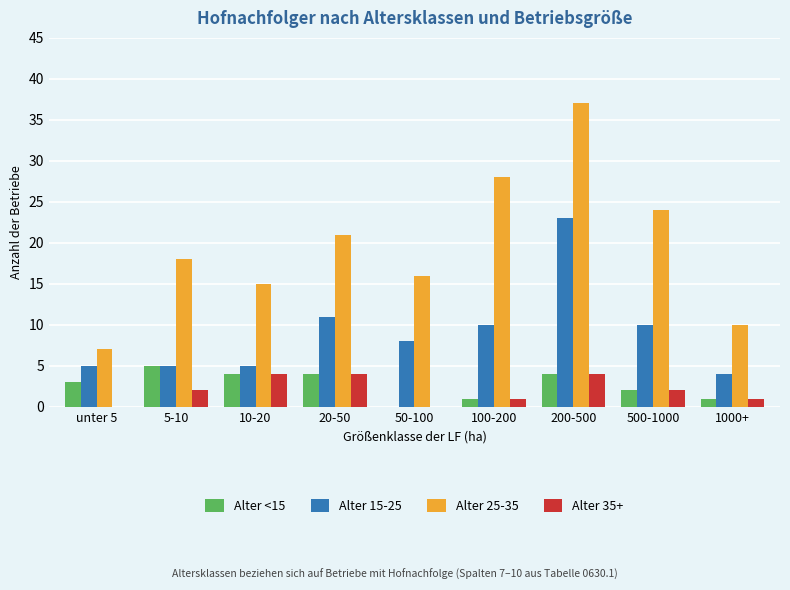

The Alter 25-35 series shows 10 at 1000+. True or false?

True